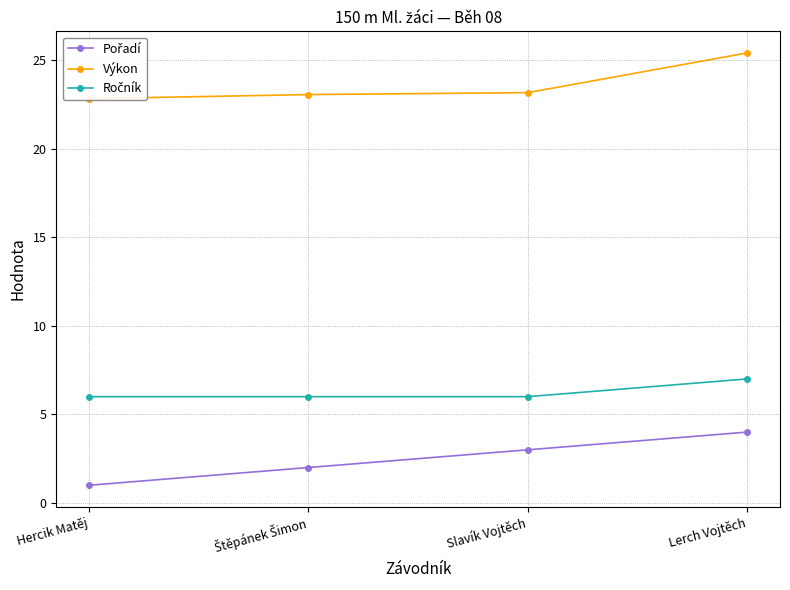

Does the chart display data point markers on the line(s)?

Yes